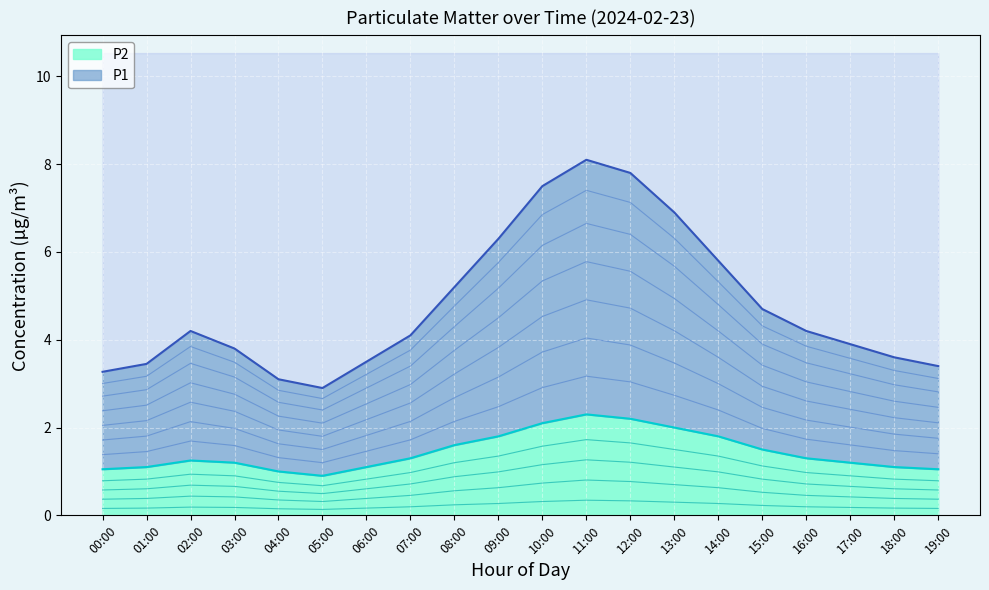

True or false: P2 and P1 intersect in this chart.

False